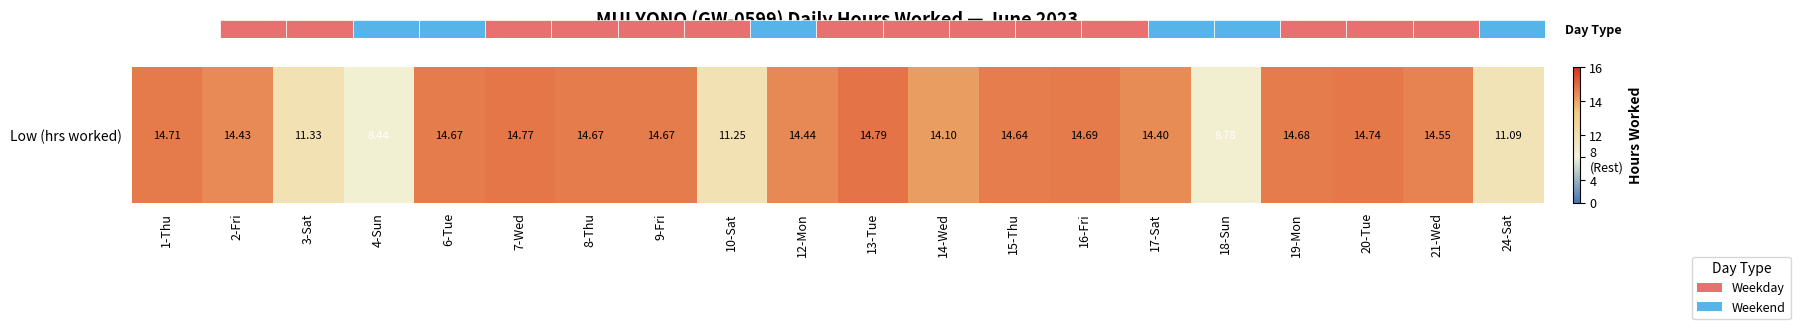

How many data points does each series have?

20